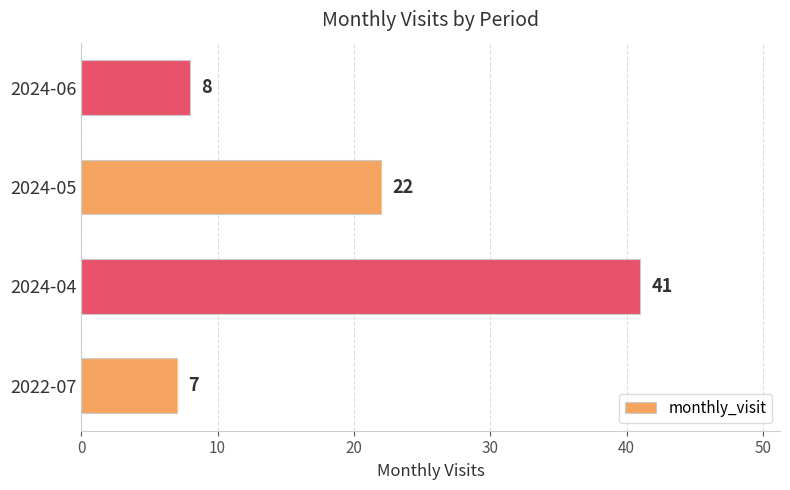

What is the smallest value displayed?

7